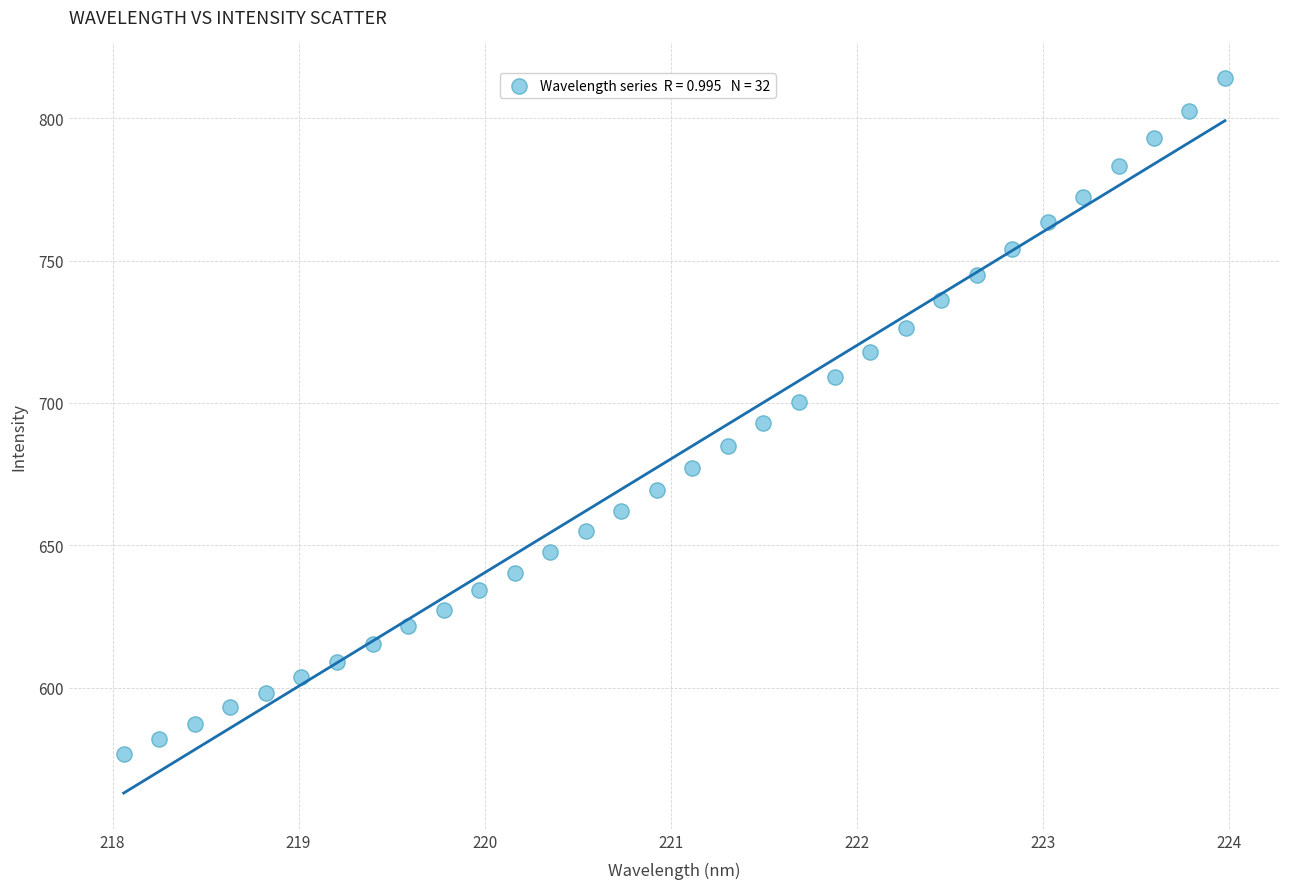

What is the range of Y values (max minus min)?

237.4